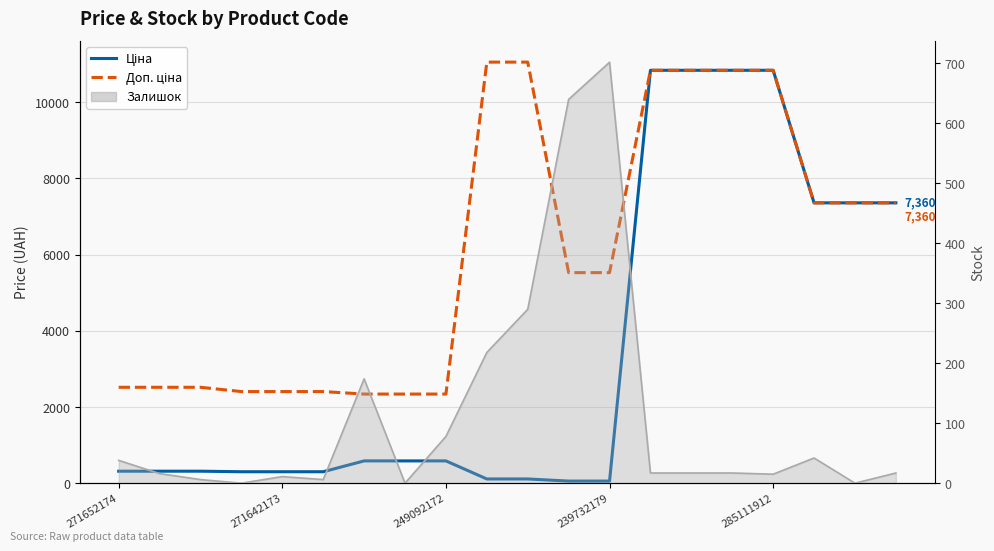

Which series changed the most between 13 and 19?

Ціна